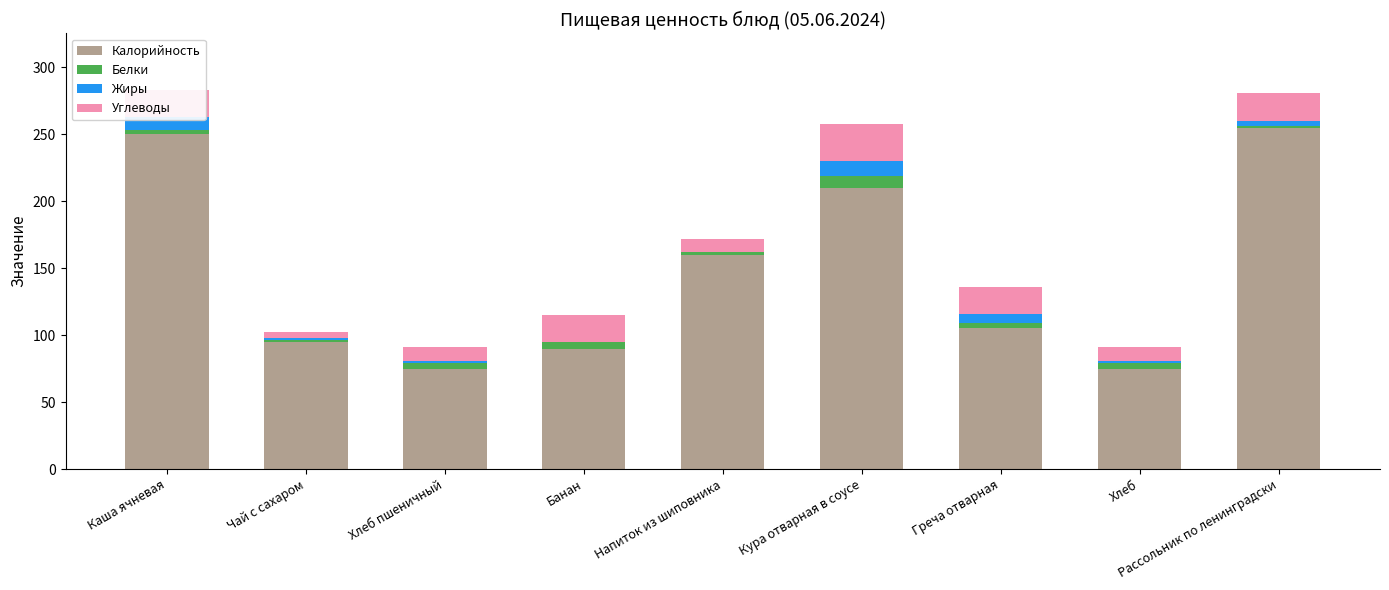

Where is Калорийность nearest to the value 165?

Напиток из шиповника